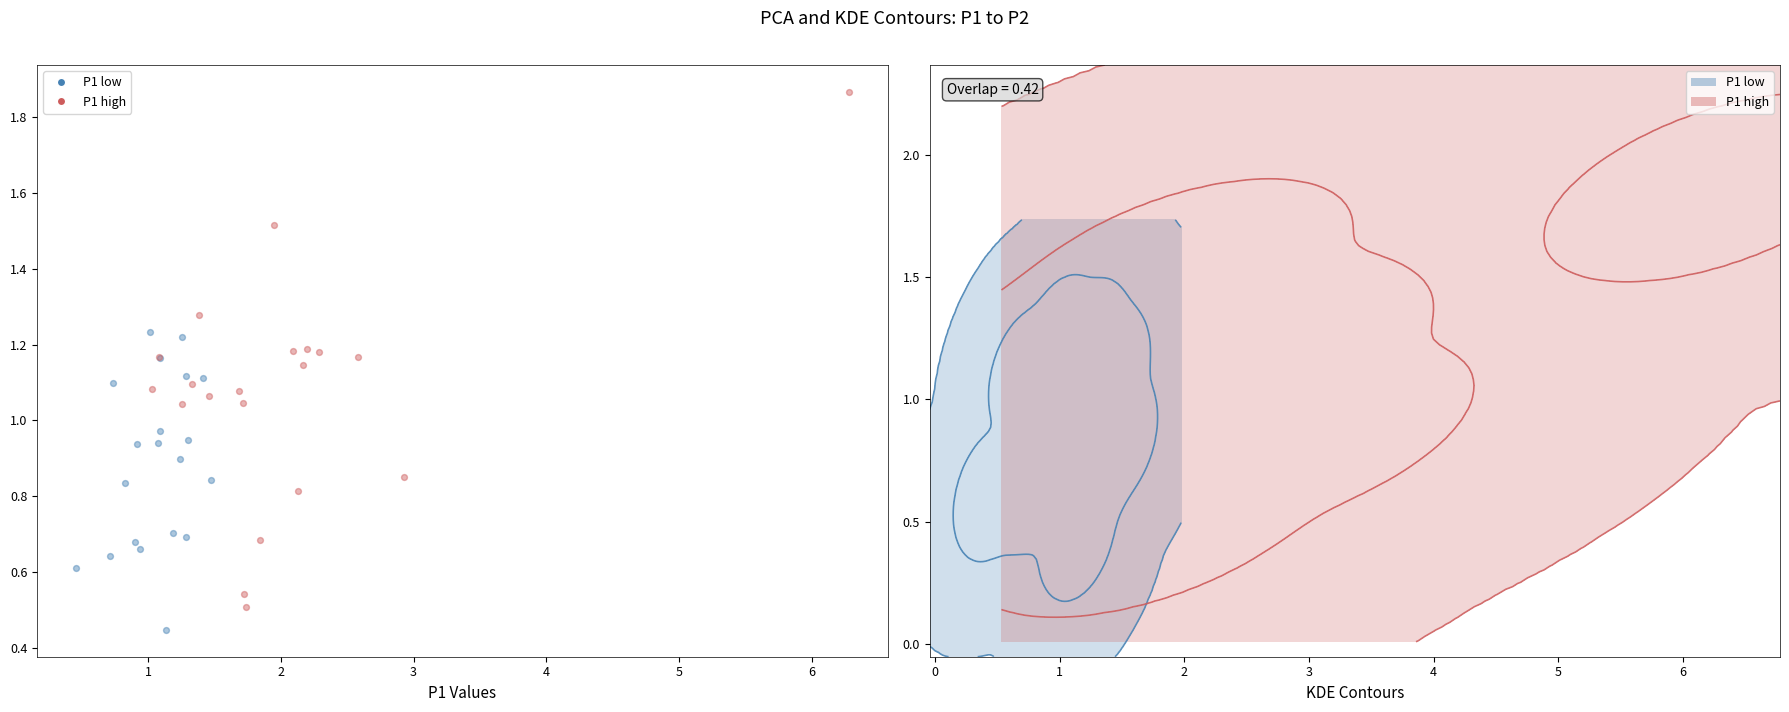

Which series reaches the maximum Y coordinate?

P1 high